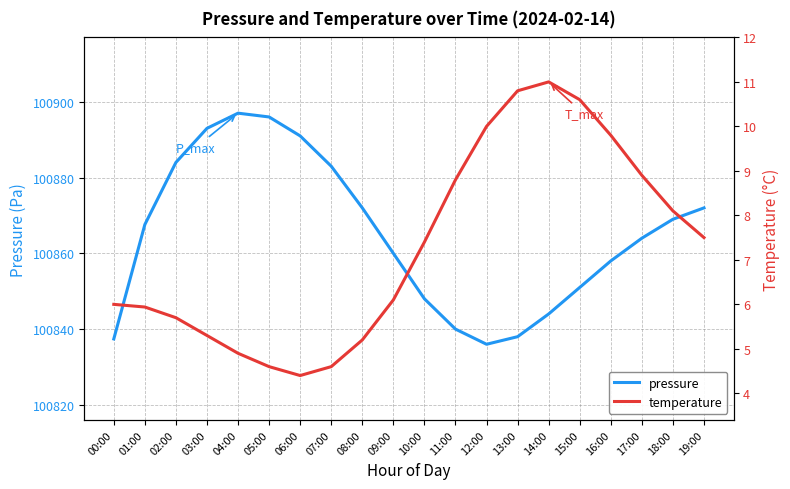

Count the number of data series in this chart.

2